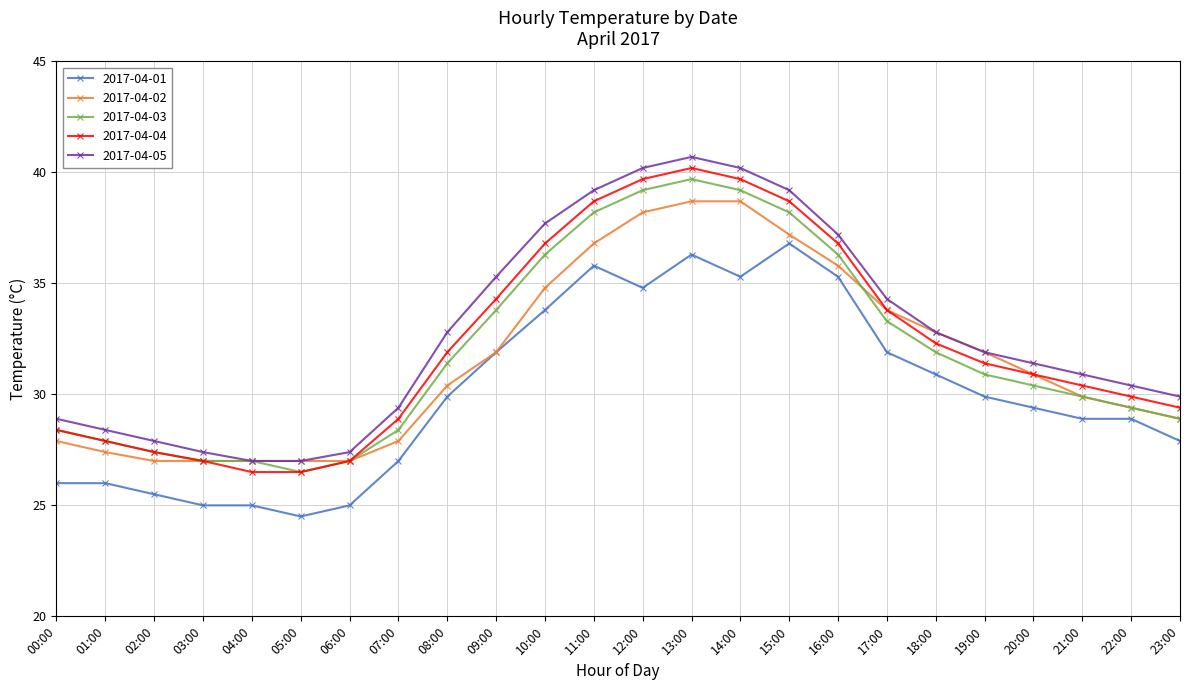

At how many categories does at least one series exceed 34?

9